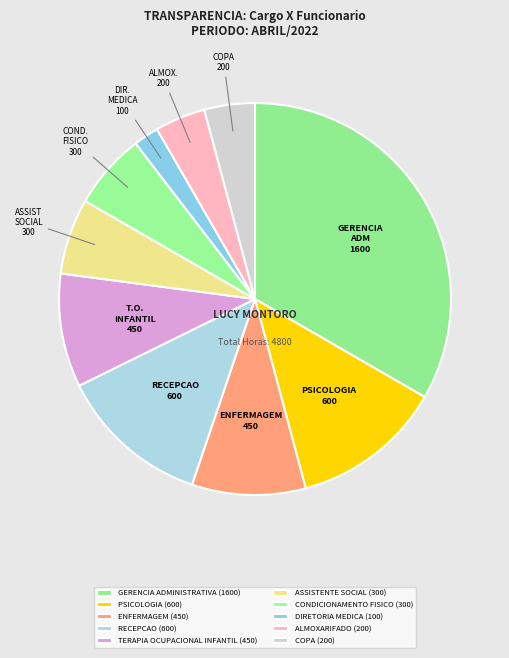

Is there a majority slice in this chart?

No